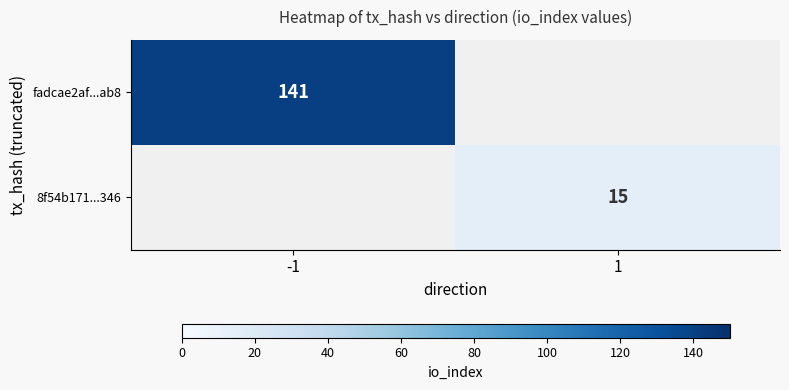

Is the value of 8f54b171...346 at 1 greater than the value of fadcae2af...ab8 at -1?

No